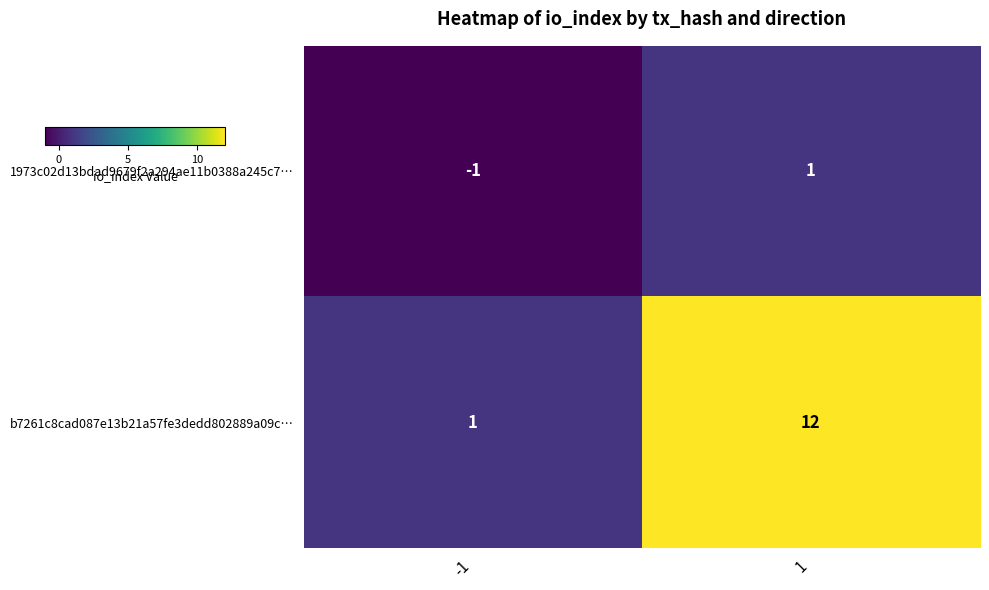

Read the b7261c8cad087e13b21a57fe3dedd802889a09c… value at 1.

12